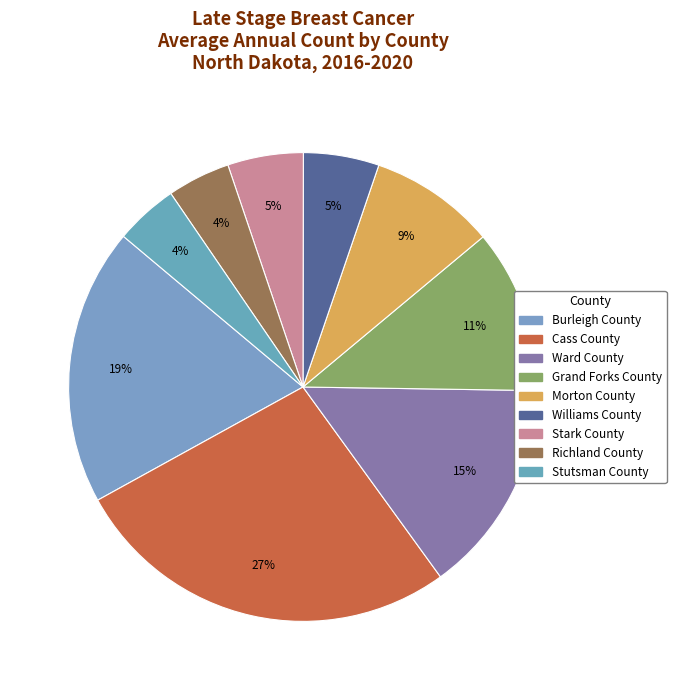

True or false: Cass County accounts for 18% of the total.

False